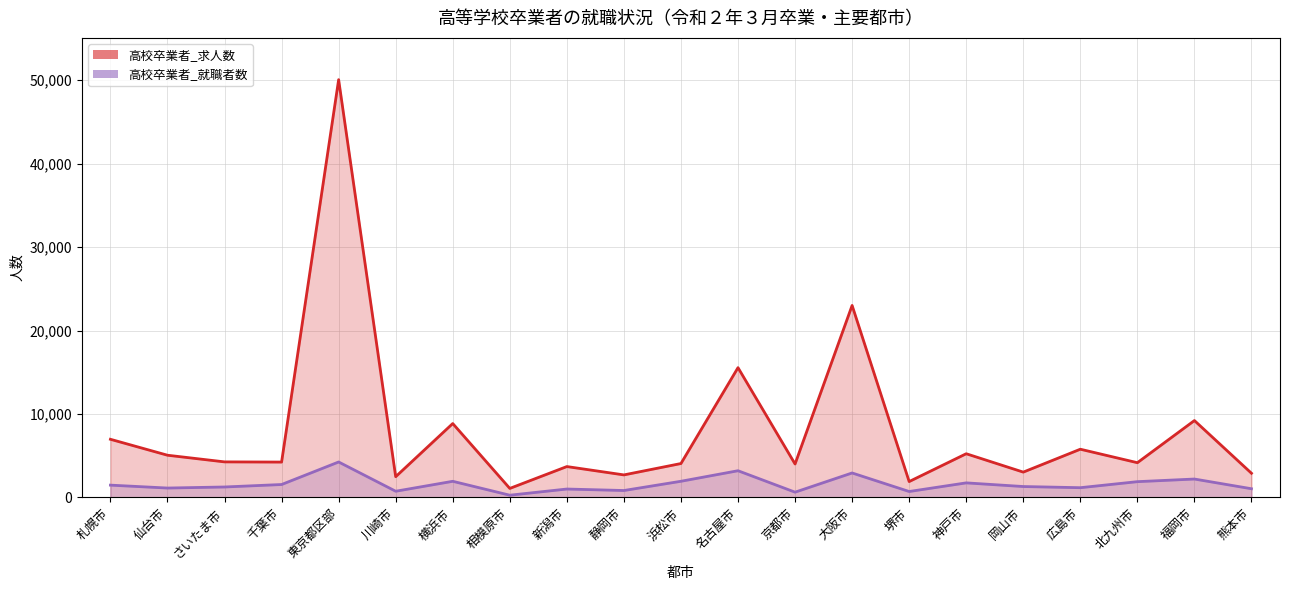

True or false: 高校卒業者_就職者数 has more than 2 interior local peaks.

True